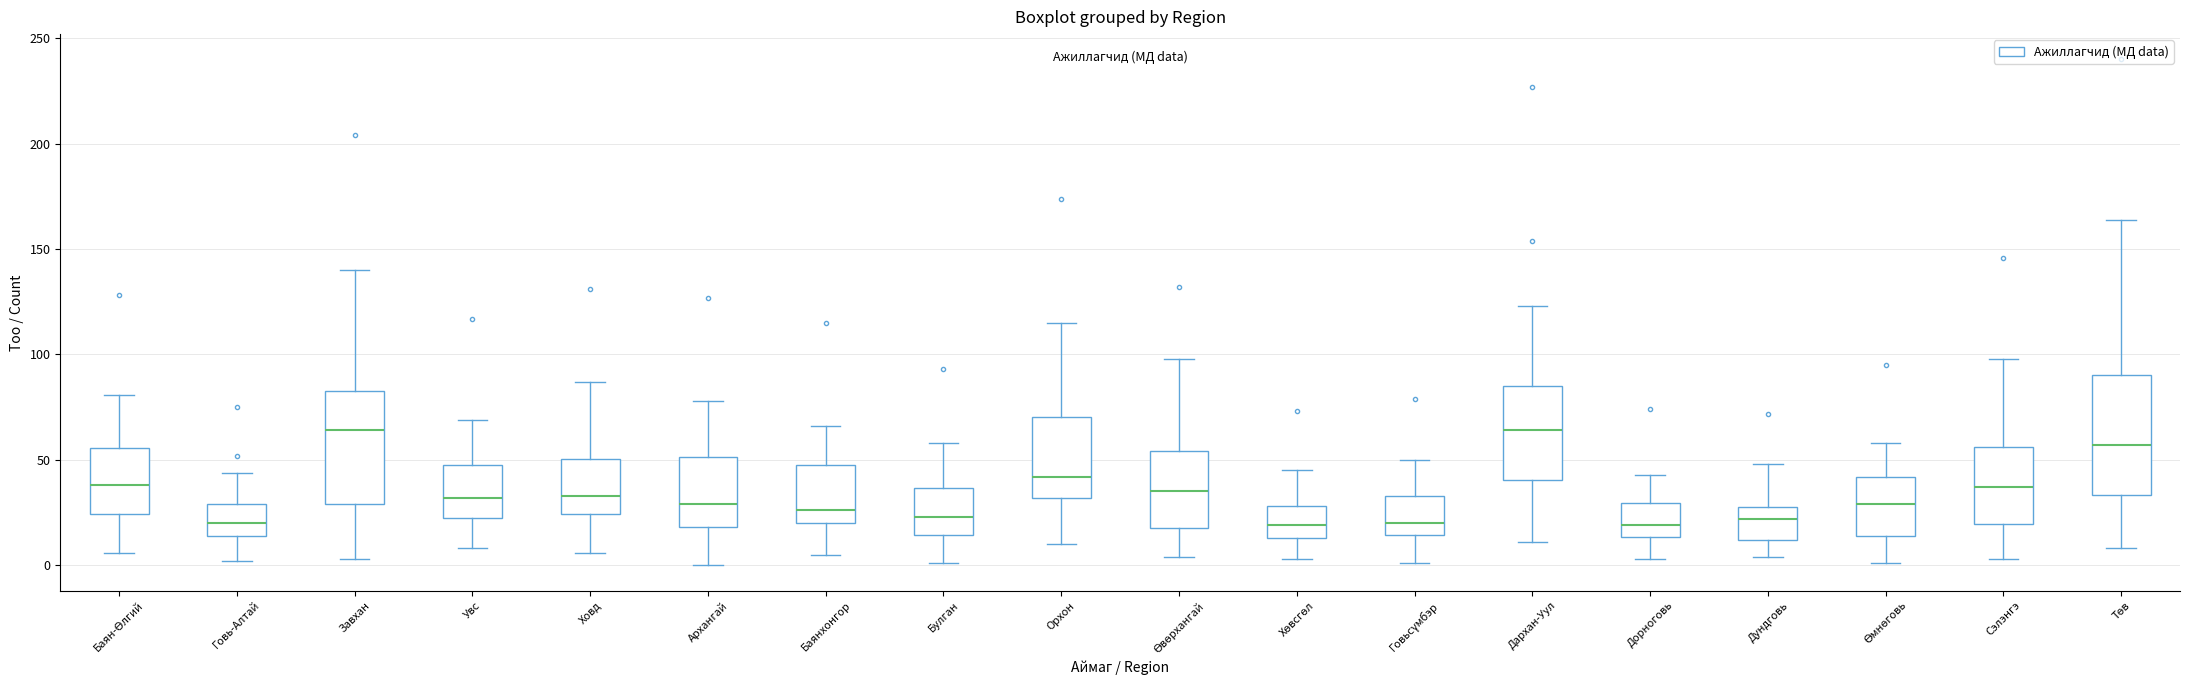

Reading left to right, transcribe this box plot: for each box, give where its median line is, the range the box spans, and where its two whiskers end, as read against the y-axis. The values are not printed on the chart, so give them approximately, as read against the axis.

Баян-Өлгий: median 40, box 25 to 55, whiskers 5 to 80
Говь-Алтай: median 20, box 15 to 30, whiskers 0 to 45
Завхан: median 65, box 30 to 85, whiskers 5 to 140
Увс: median 30, box 25 to 50, whiskers 10 to 70
Ховд: median 35, box 25 to 50, whiskers 5 to 85
Архангай: median 30, box 20 to 50, whiskers 0 to 80
Баянхонгор: median 25, box 20 to 50, whiskers 5 to 65
Булган: median 25, box 15 to 35, whiskers 0 to 60
Орхон: median 40, box 30 to 70, whiskers 10 to 115
Өвөрхангай: median 35, box 20 to 55, whiskers 5 to 100
Хөвсгөл: median 20, box 15 to 30, whiskers 5 to 45
Говьсүмбэр: median 20, box 15 to 35, whiskers 0 to 50
Дархан-Уул: median 65, box 40 to 85, whiskers 10 to 125
Дорноговь: median 20, box 15 to 30, whiskers 5 to 45
Дундговь: median 20, box 10 to 30, whiskers 5 to 50
Өмнөговь: median 30, box 15 to 40, whiskers 0 to 60
Сэлэнгэ: median 35, box 20 to 55, whiskers 5 to 100
Төв: median 55, box 35 to 90, whiskers 10 to 165